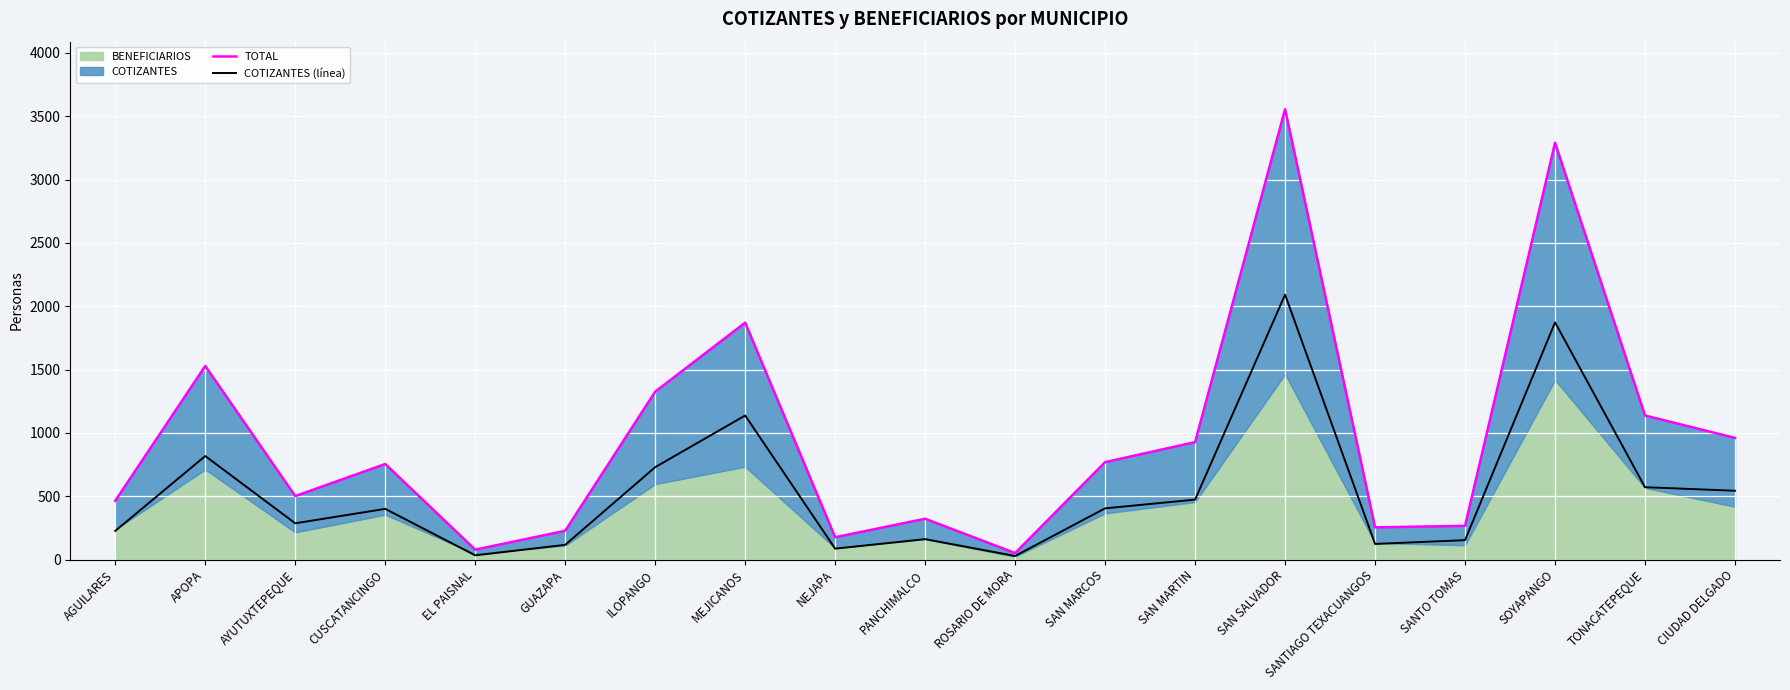

Rank the series at ROSARIO DE MORA from lowest to highest value.

COTIZANTES (línea), TOTAL